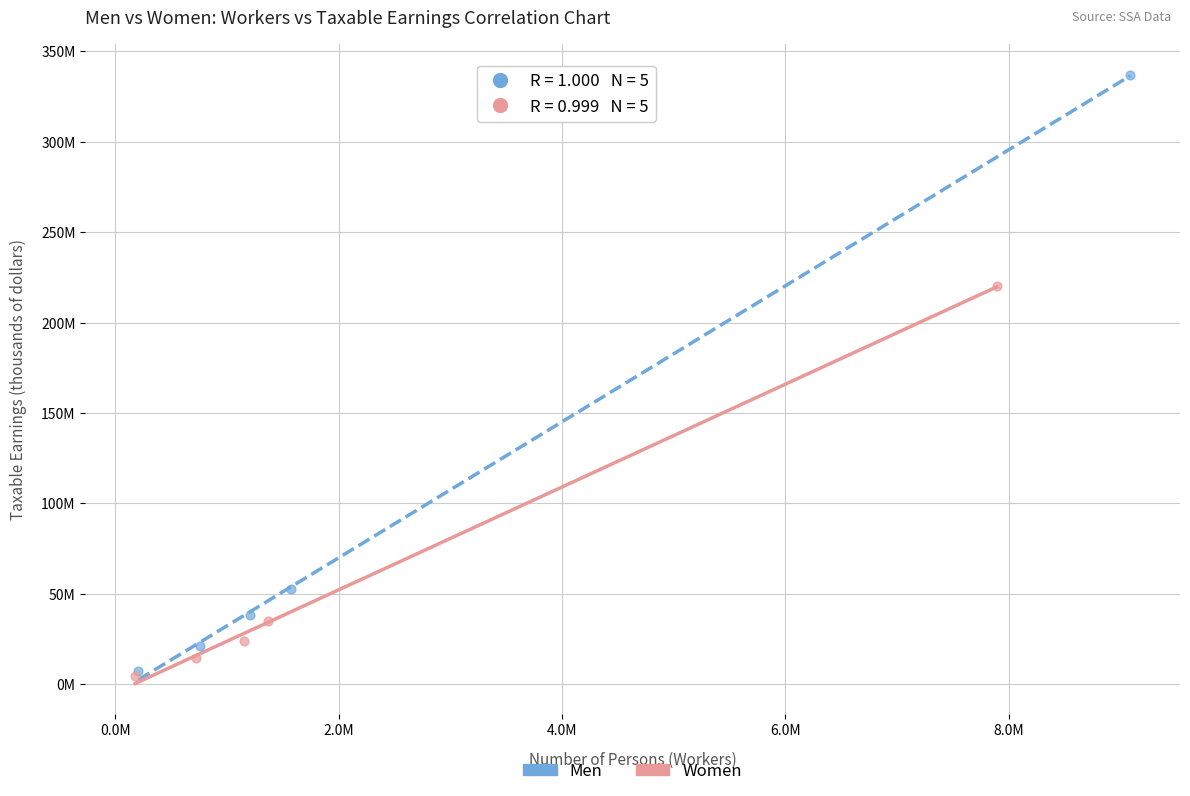

What are all the series names shown in the legend?

Men, Women